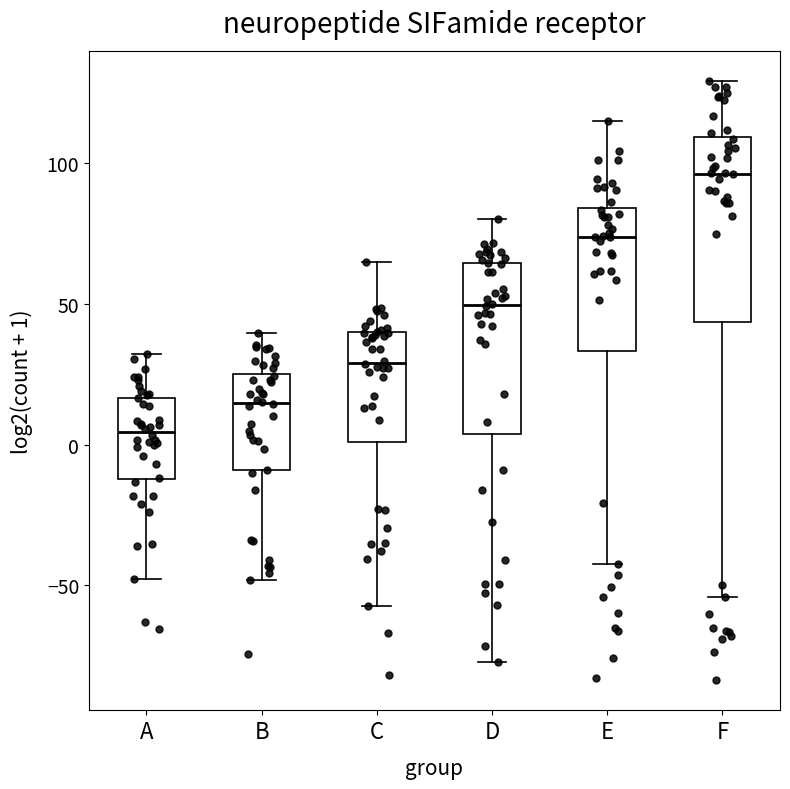

Reading left to right, transcribe this box plot: for each box, give where its median line is, the range the box spans, and where its two whiskers end, as read against the y-axis. The values are not printed on the chart, so give them approximately, as read against the axis.

A: median 5, box -10 to 15, whiskers -50 to 30
B: median 15, box -10 to 25, whiskers -50 to 40
C: median 30, box 0 to 40, whiskers -55 to 65
D: median 50, box 5 to 65, whiskers -75 to 80
E: median 75, box 35 to 85, whiskers -45 to 115
F: median 95, box 45 to 110, whiskers -55 to 130